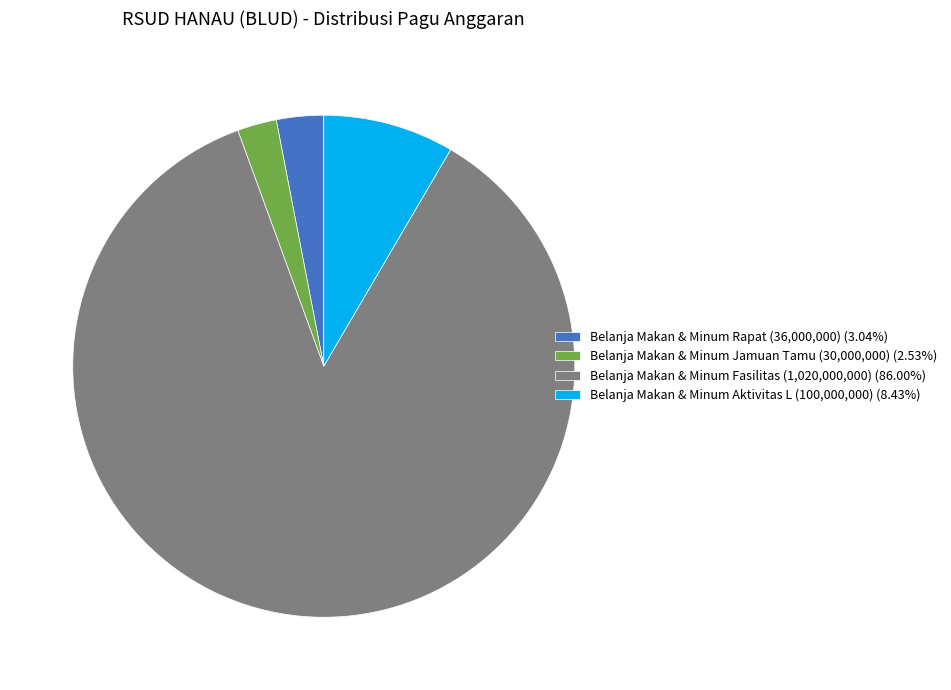

Is the sum of Belanja Makan & Minum Aktivitas L (100,000,000) (8.43%) and Belanja Makan & Minum Rapat (36,000,000) (3.04%) greater than half?

No